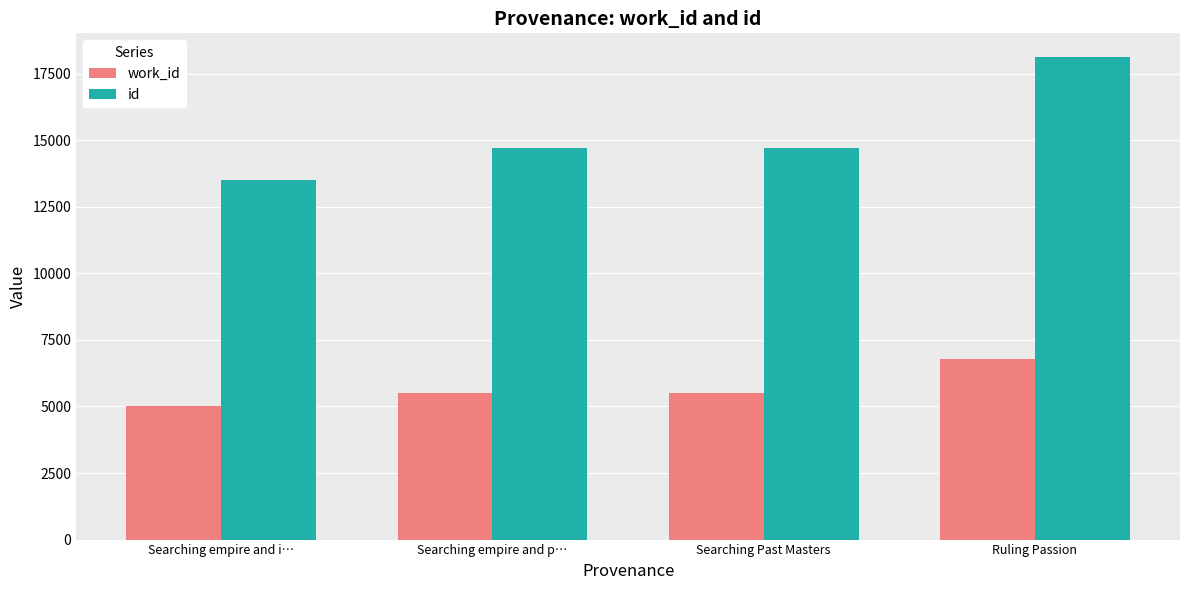

What is the sum of the work_id values at Searching Past Masters and Searching empire and p…?

10998